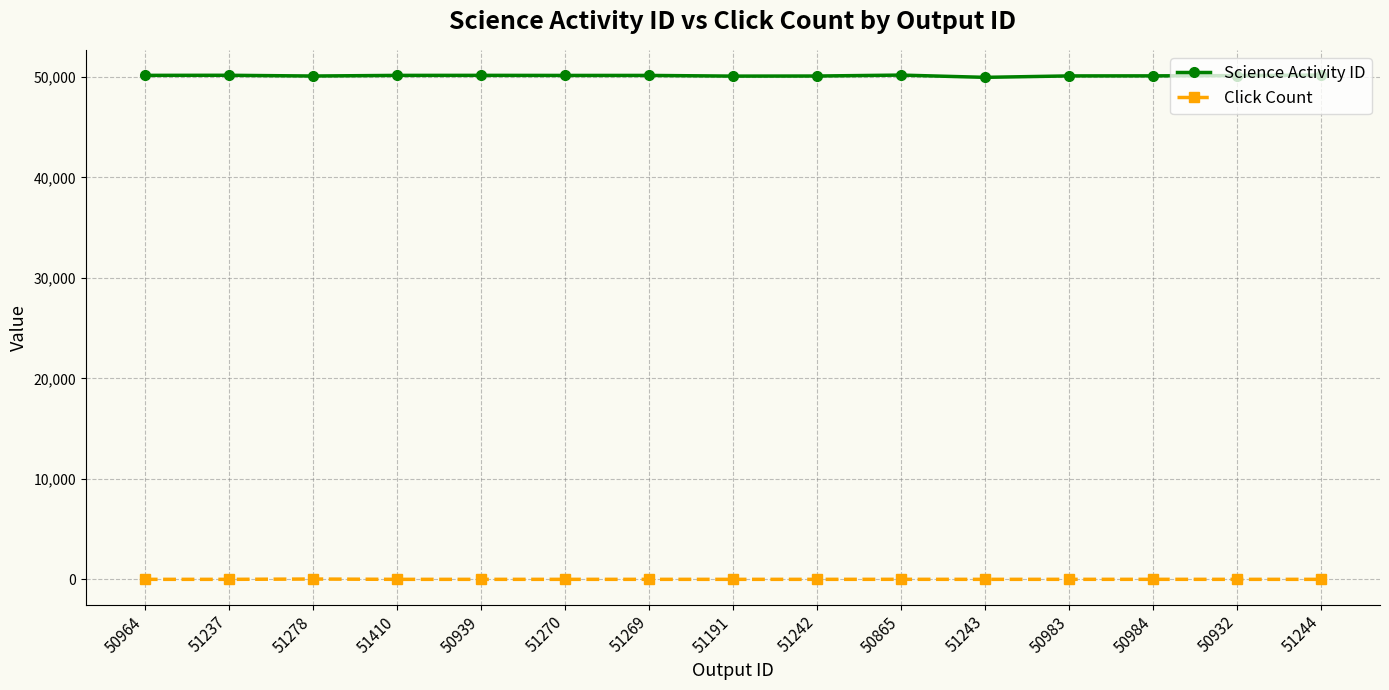

Which series has the largest range (max minus min)?

Science Activity ID